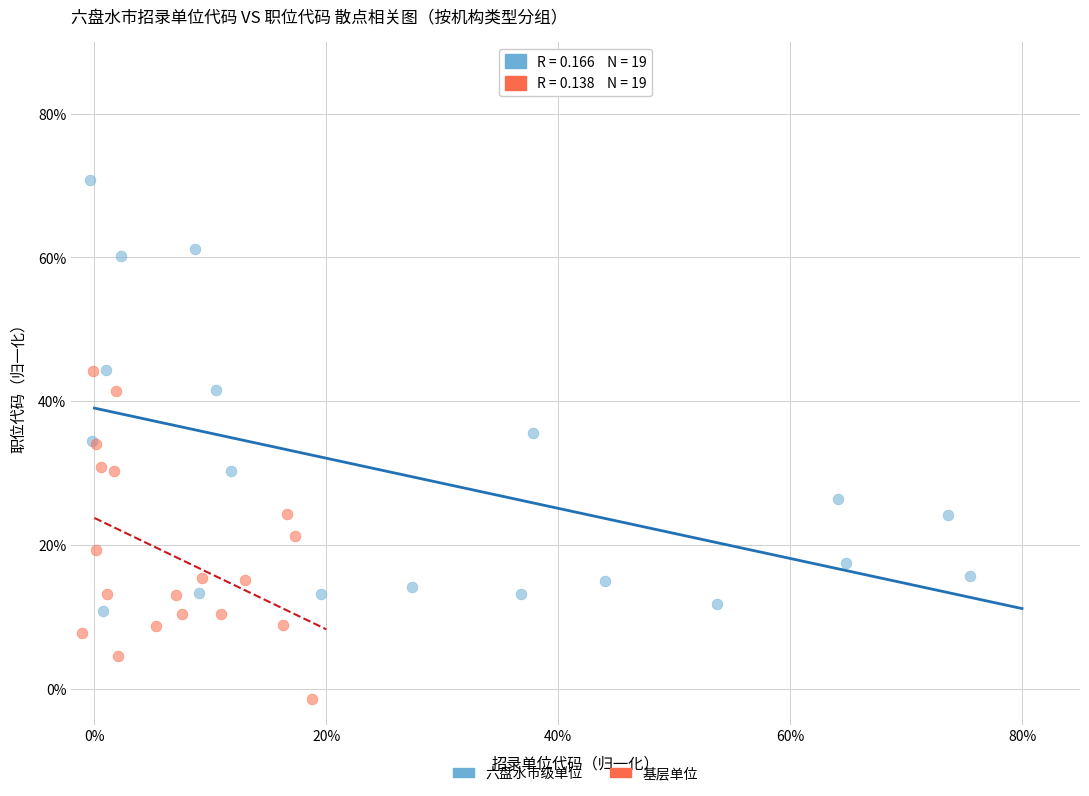

Which series has the largest Y range (max minus min)?

六盘水市级单位